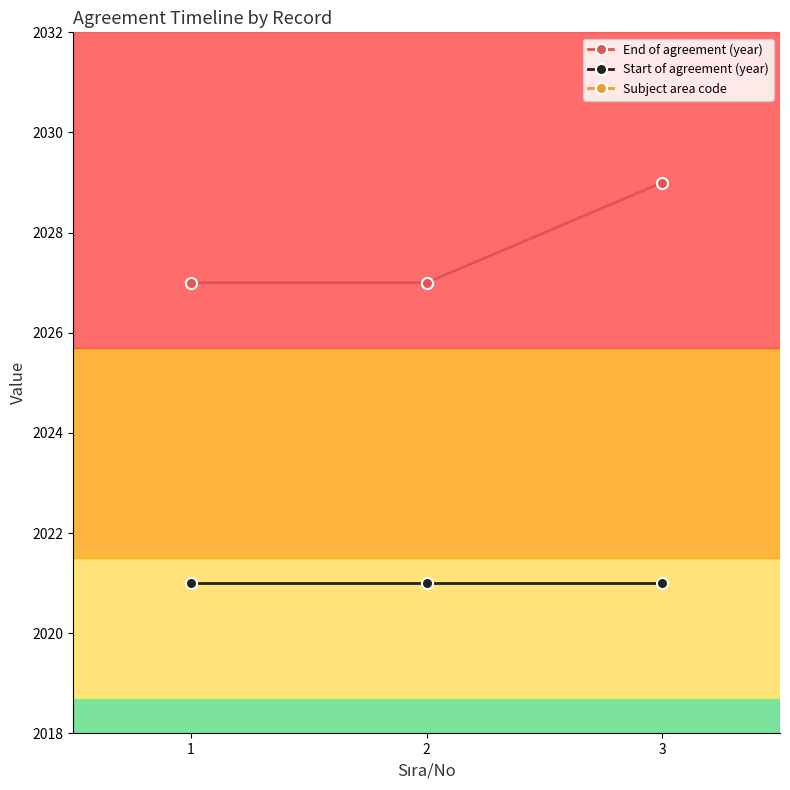

Rank the series at 1 from highest to lowest value.

End of agreement (year), Start of agreement (year), Subject area code